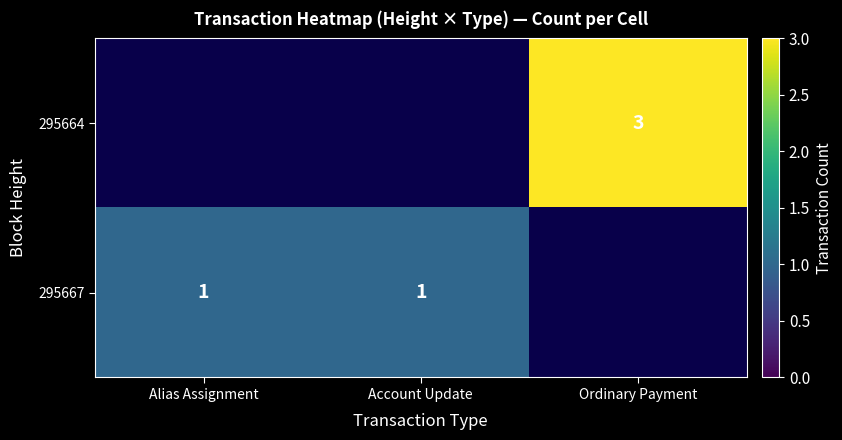

The value of 295667 at Account Update is 0. True or false?

False